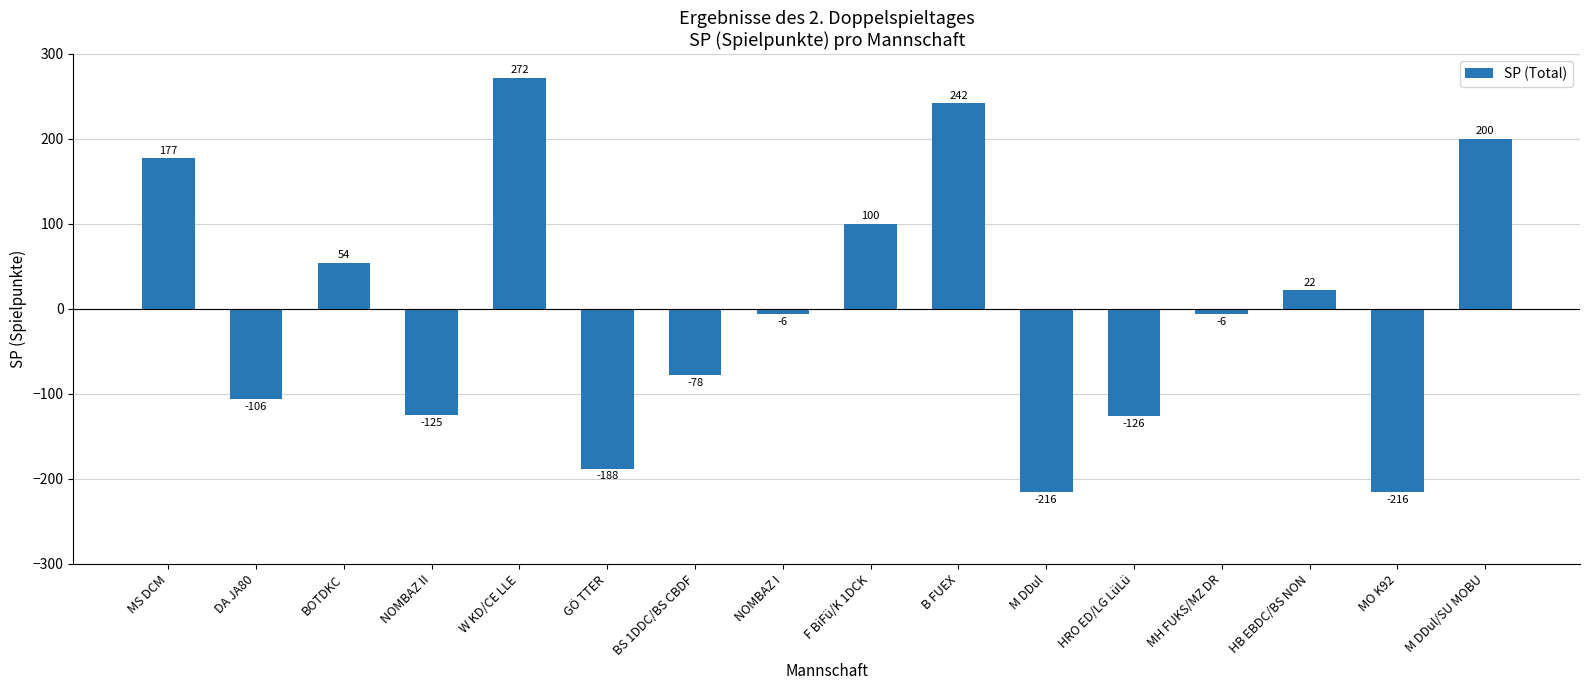

Reading left to right, extract all data points from this chart.

MS DCM=177	DA JA80=-106	BOTDKC=54	NOMBAZ II=-125	W KD/CE LLE=272	GÖ TTER=-188	BS 1DDC/BS CBDF=-78	NOMBAZ I=-6	F BiFü/K 1DCK=100	B FUEX=242	M DDul=-216	HRO ED/LG LüLü=-126	MH FUKS/MZ DR=-6	HB EBDC/BS NON=22	MO K92=-216	M DDul/SU MOBU=200